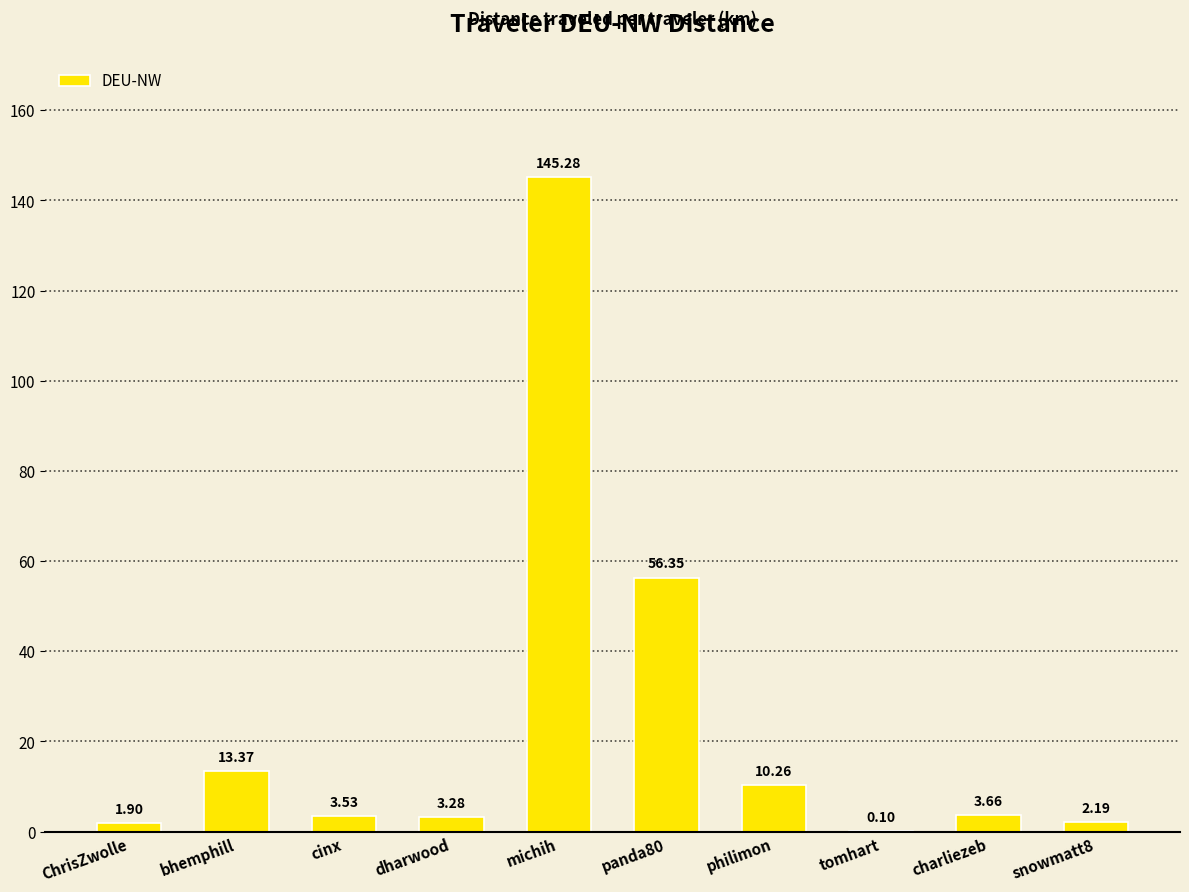

Approximately how many times larger is the value at philimon compared to dharwood?

3.1